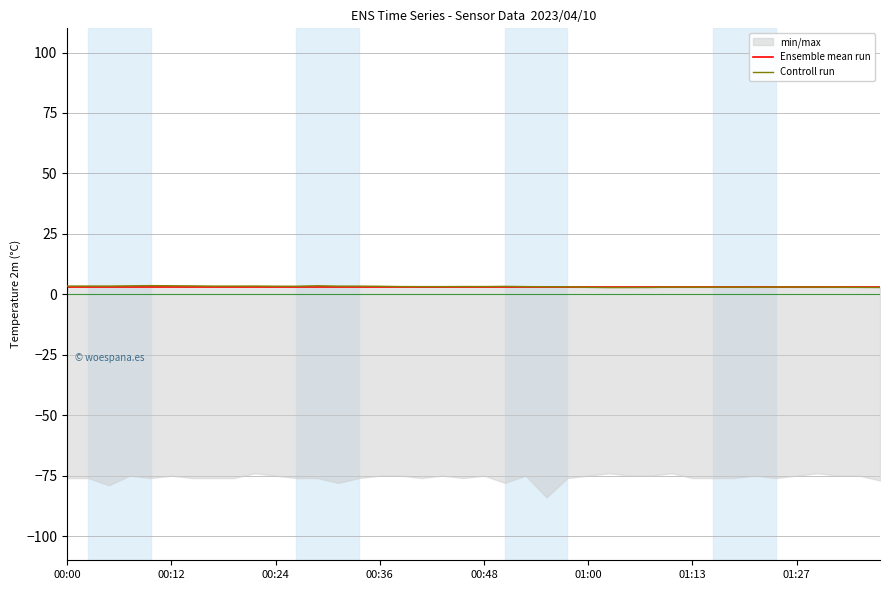

True or false: Controll run has a value of 4.7 at 31.

False